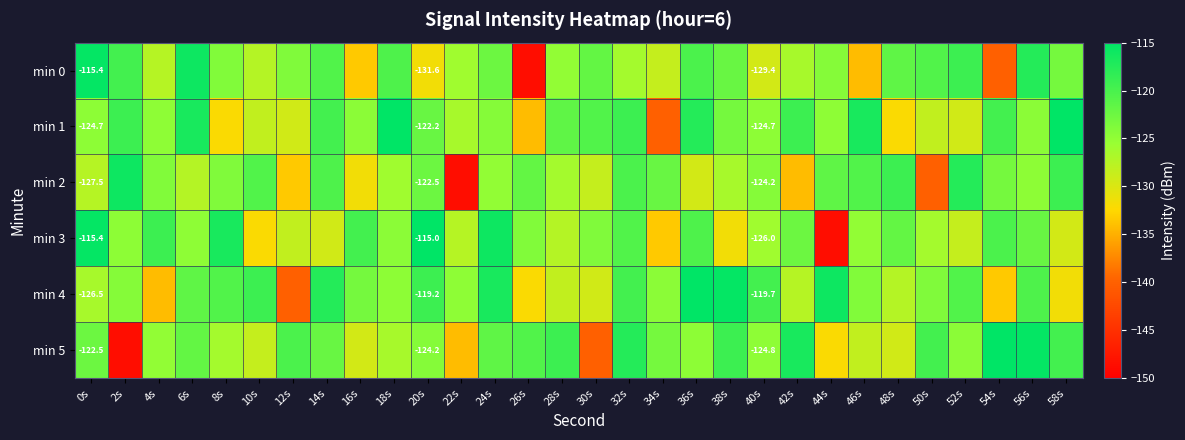

At how many categories does at least one series exceed -140?

30